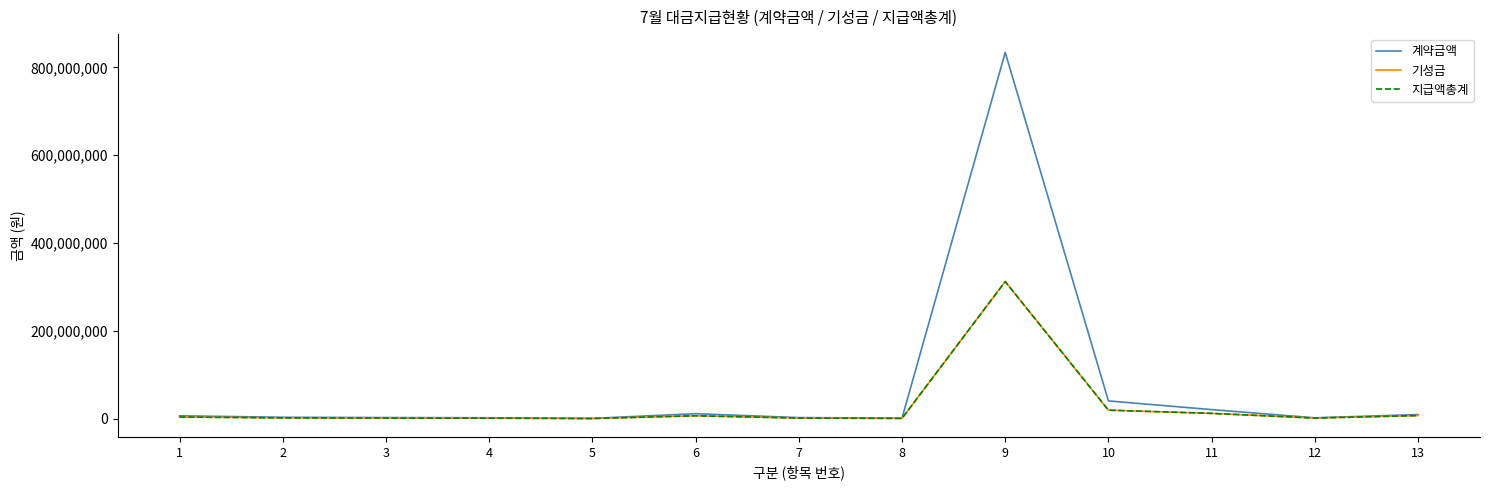

At how many categories does at least one series exceed 731489087?

1